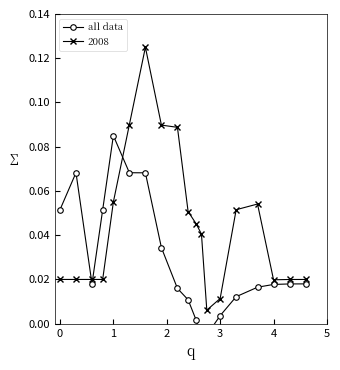

How many lines are shown in the chart?

1